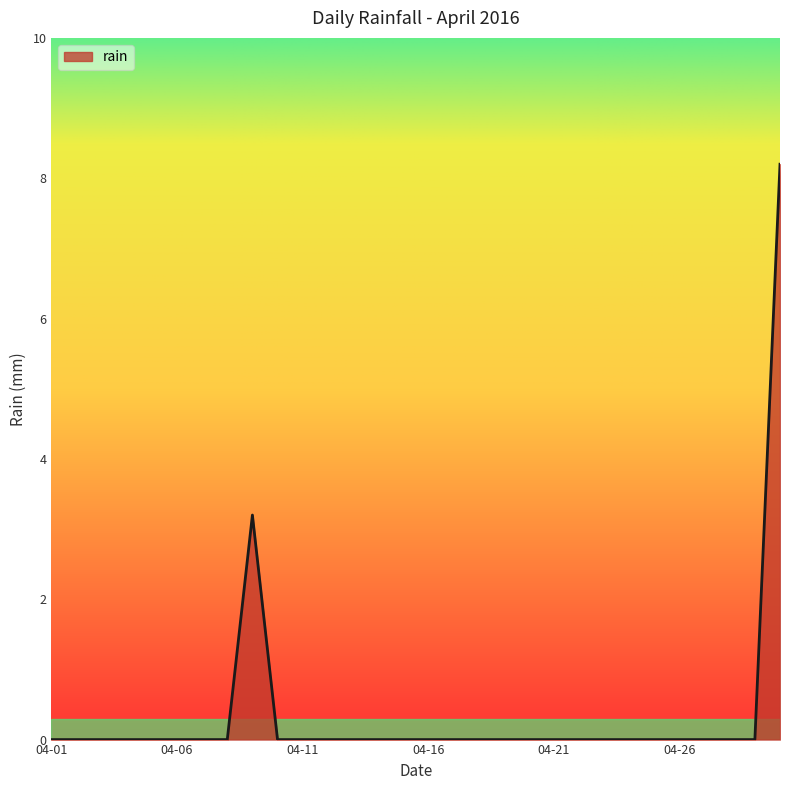

What is the difference between the maximum and minimum values?

8.2